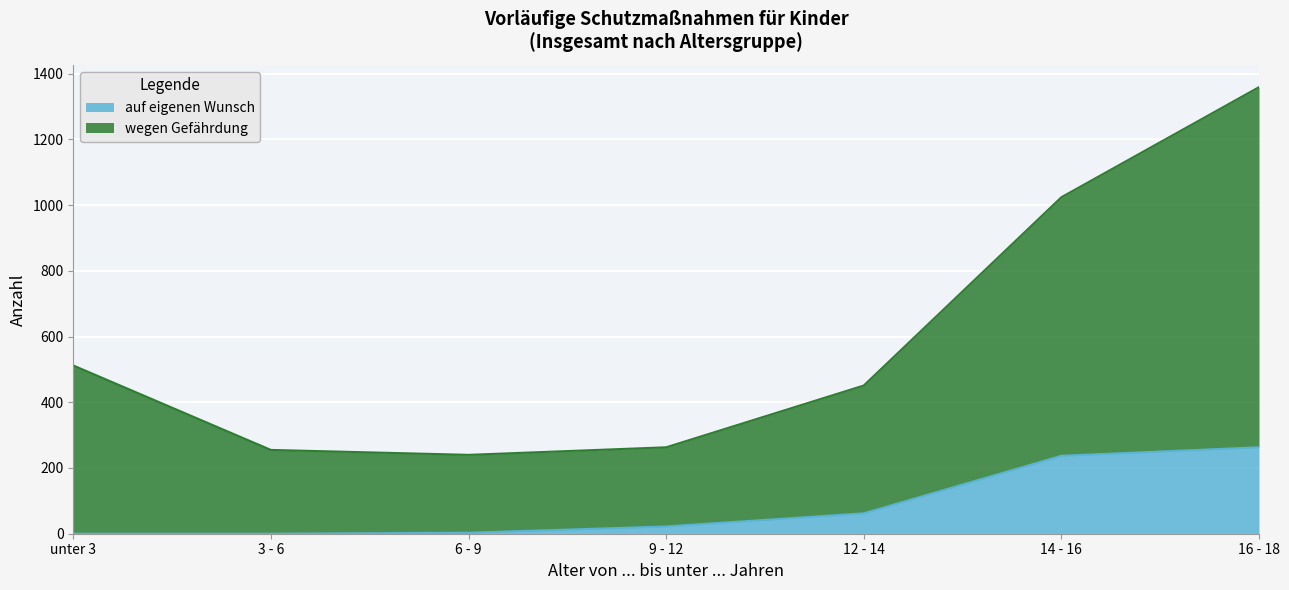

Rank the series by their average value, from lowest to highest.

auf eigenen Wunsch, wegen Gefährdung